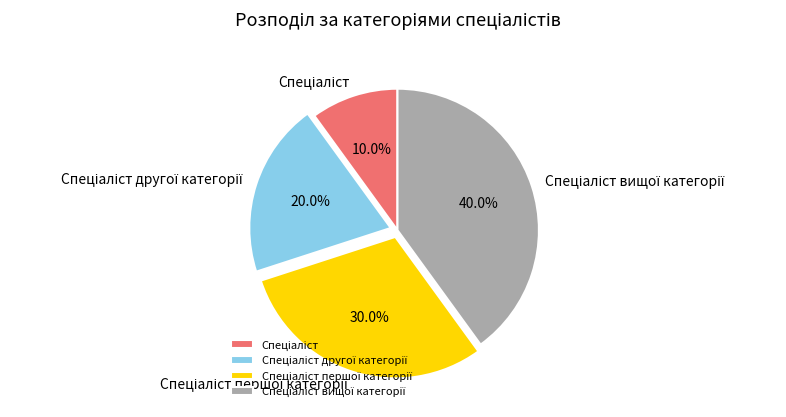

Is there a majority slice in this chart?

No